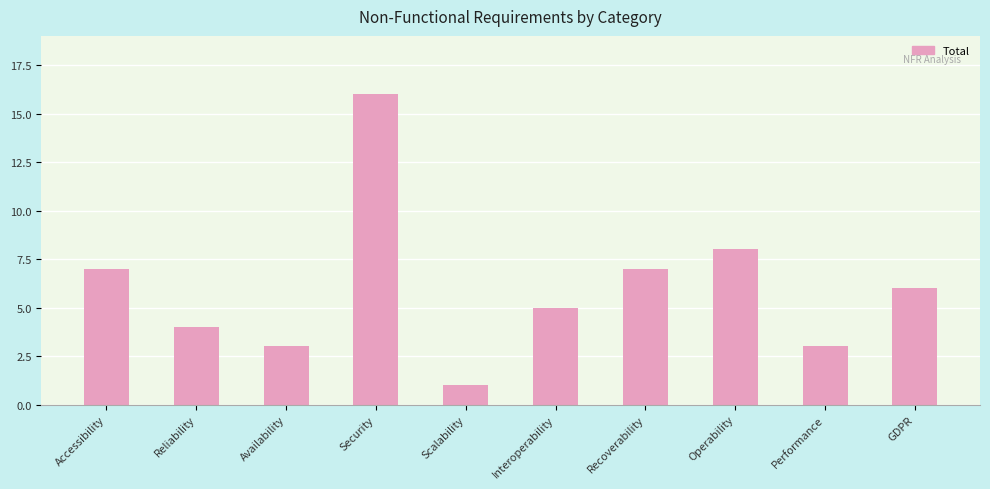

What is the change in value from Recoverability to Operability?

+1